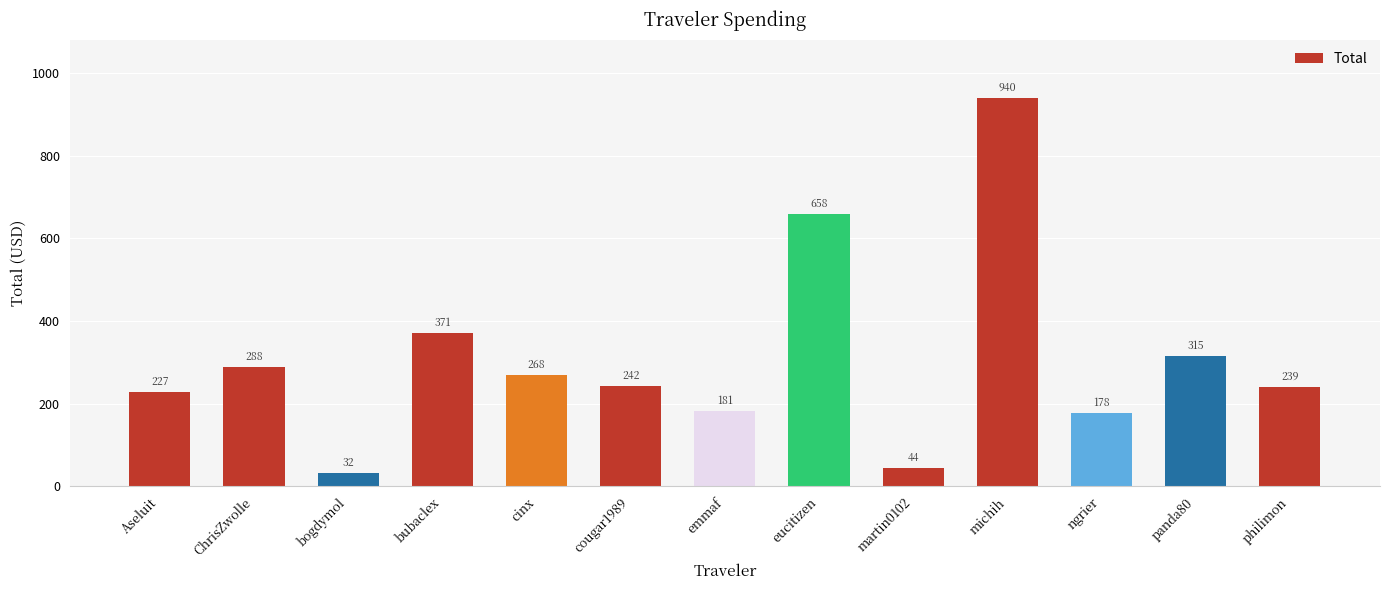

Rank the categories by value from highest to lowest.

michih, eucitizen, bubaclex, panda80, ChrisZwolle, cinx, cougar1989, philimon, Aseluit, emmaf, ngrier, martin0102, bogdymol